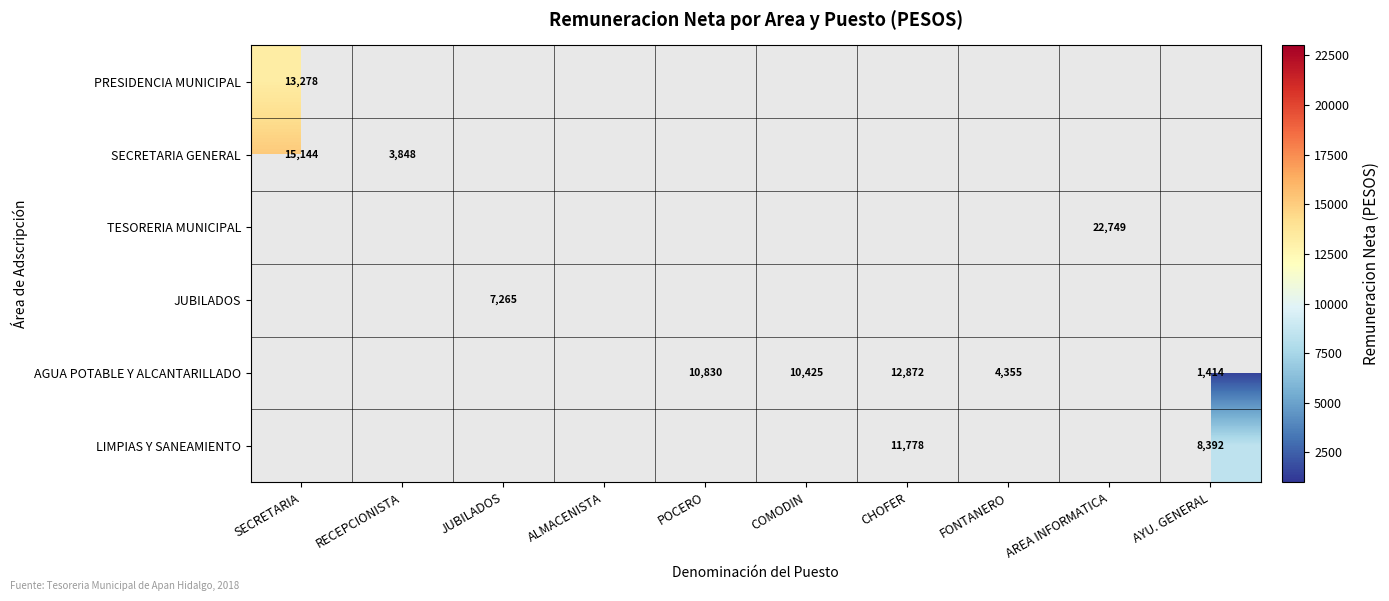

Is the value of AGUA POTABLE Y ALCANTARILLADO at POCERO greater than the value of LIMPIAS Y SANEAMIENTO at AYU. GENERAL?

Yes